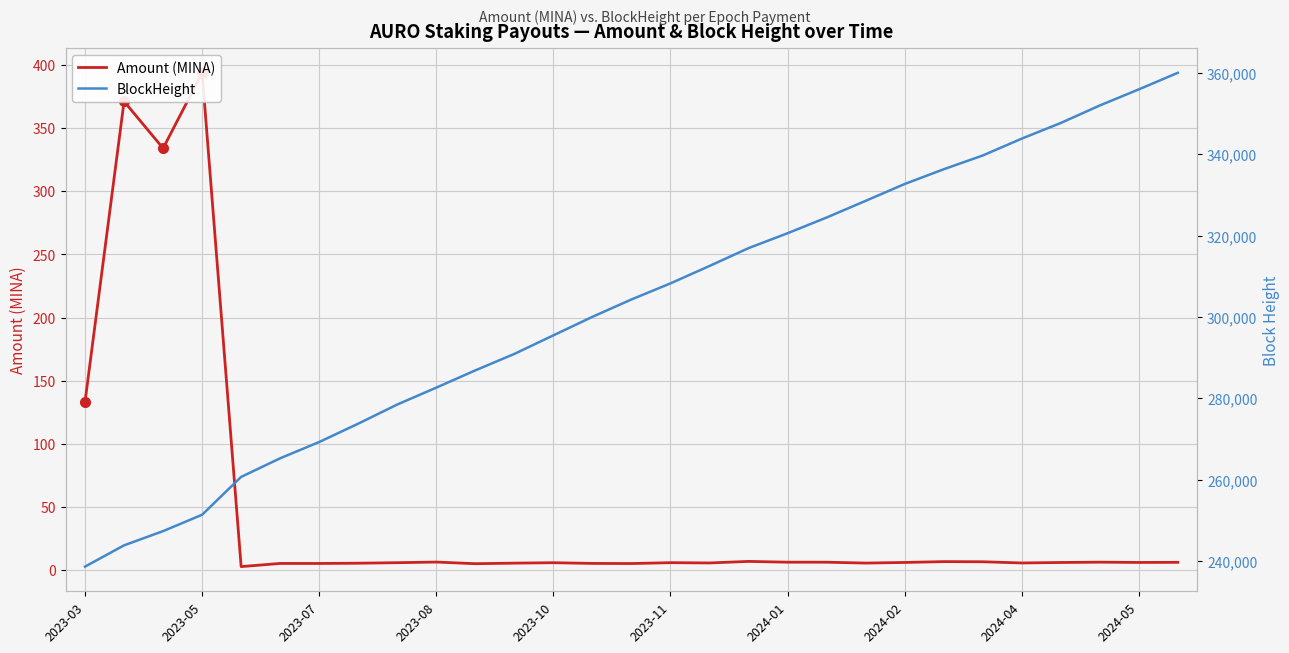

What is the minimum value shown in the chart?

2.9